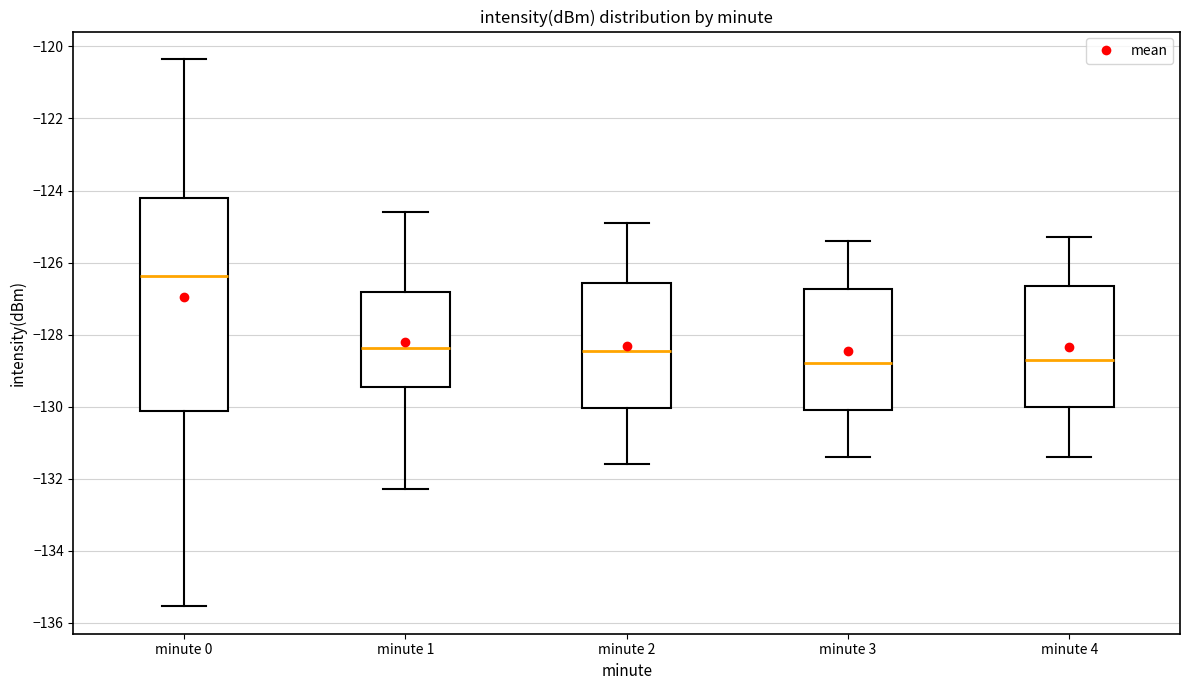

Which box is the tallest, from its lower edge to its upper edge?

minute 0